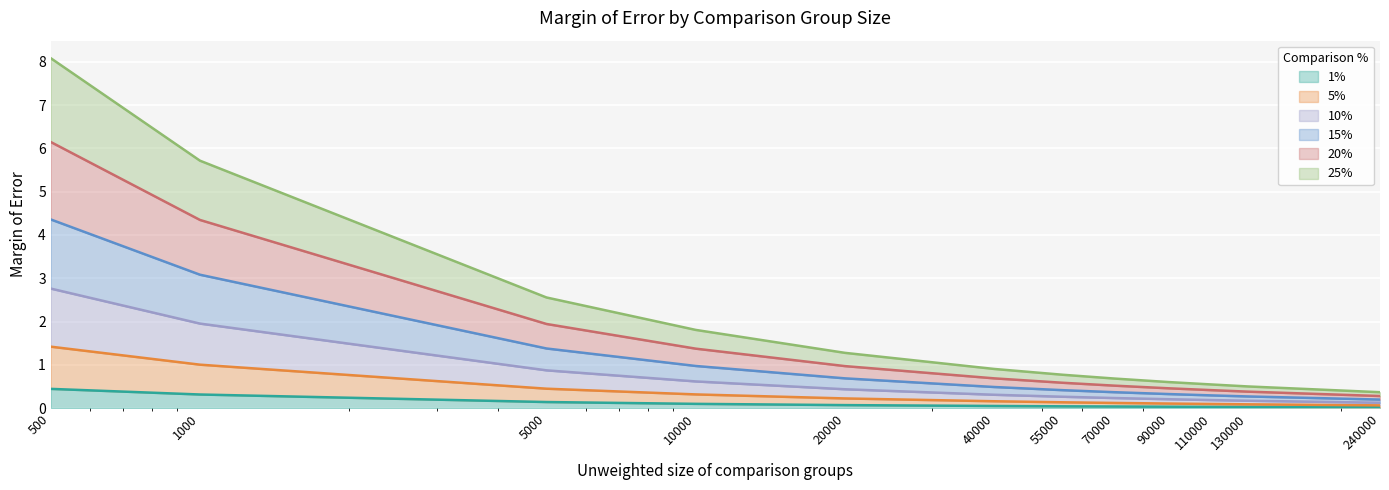

What is the highest value of the 1% series?

0.4